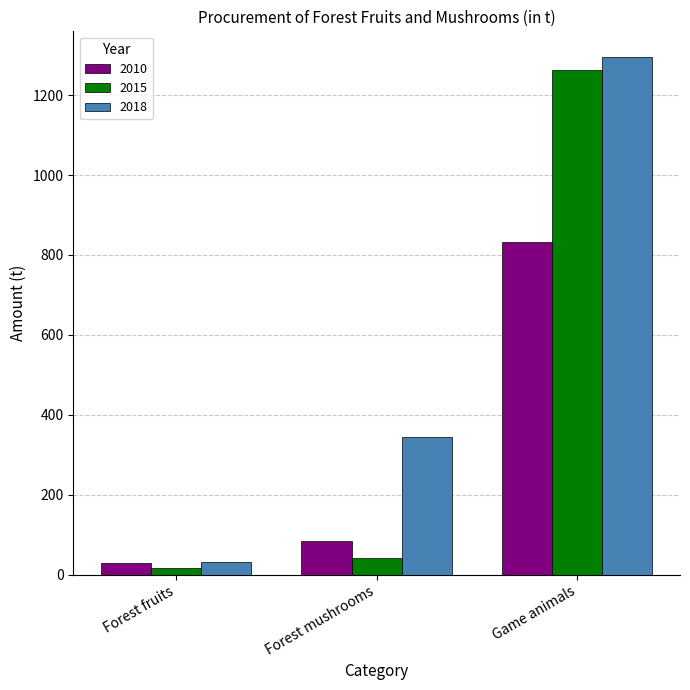

What value does the 2010 series have at Forest mushrooms, to the nearest 50?

100